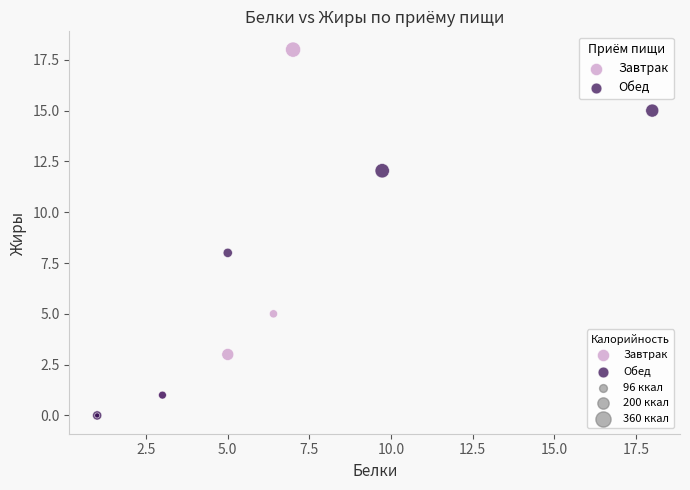

Which series contains the highest Y value?

Завтрак